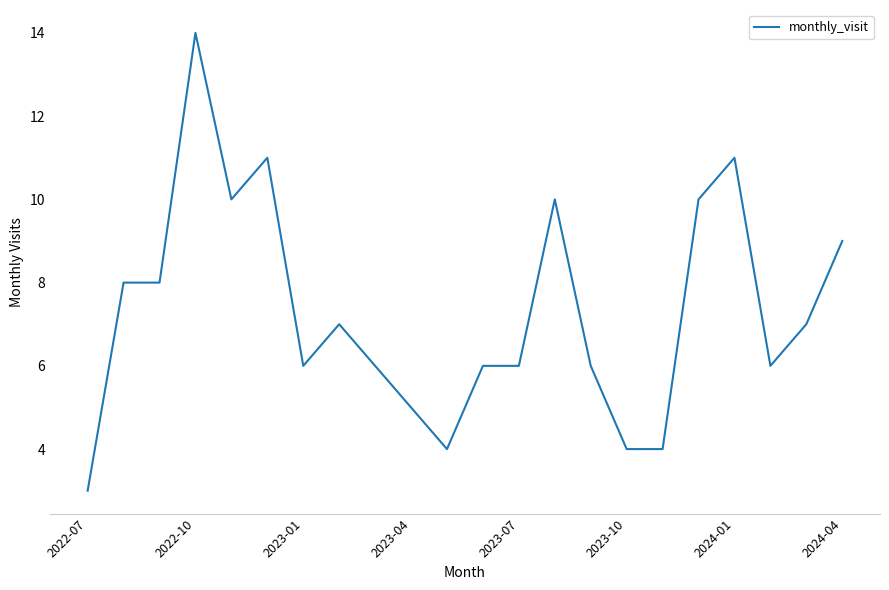

How many lines are shown in the chart?

1